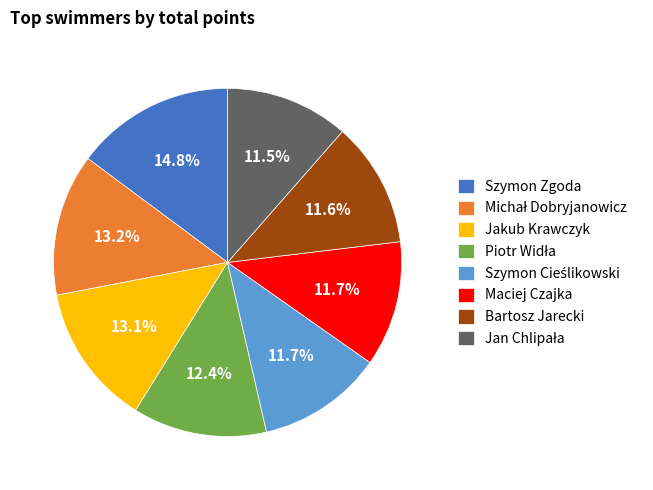

What is the ratio of the value at Jakub Krawczyk to the value at Maciej Czajka?

1.1